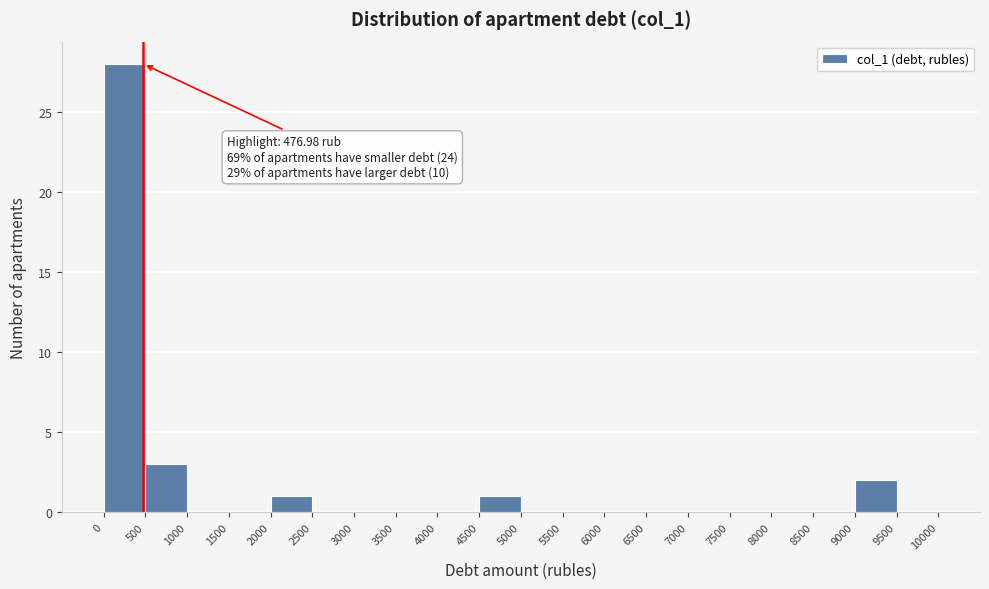

Over which range of the x-axis is the bar tallest?

0 to 500